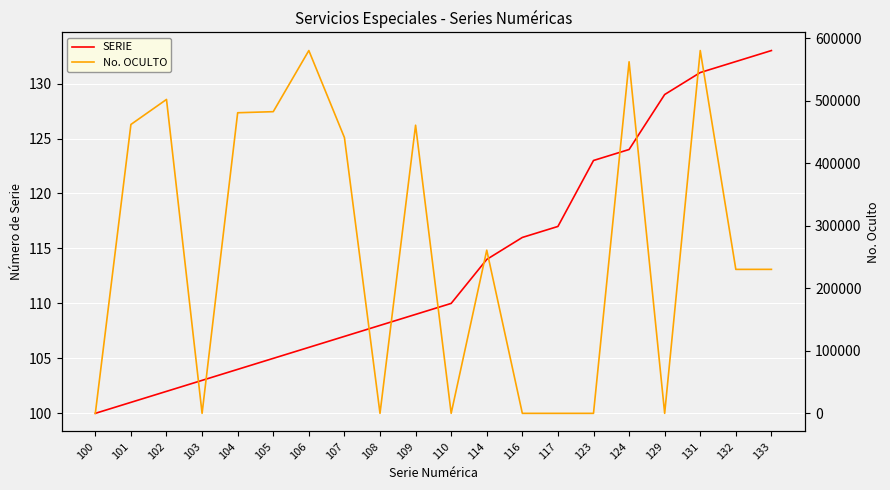

How many values in the SERIE series are below 110?

10